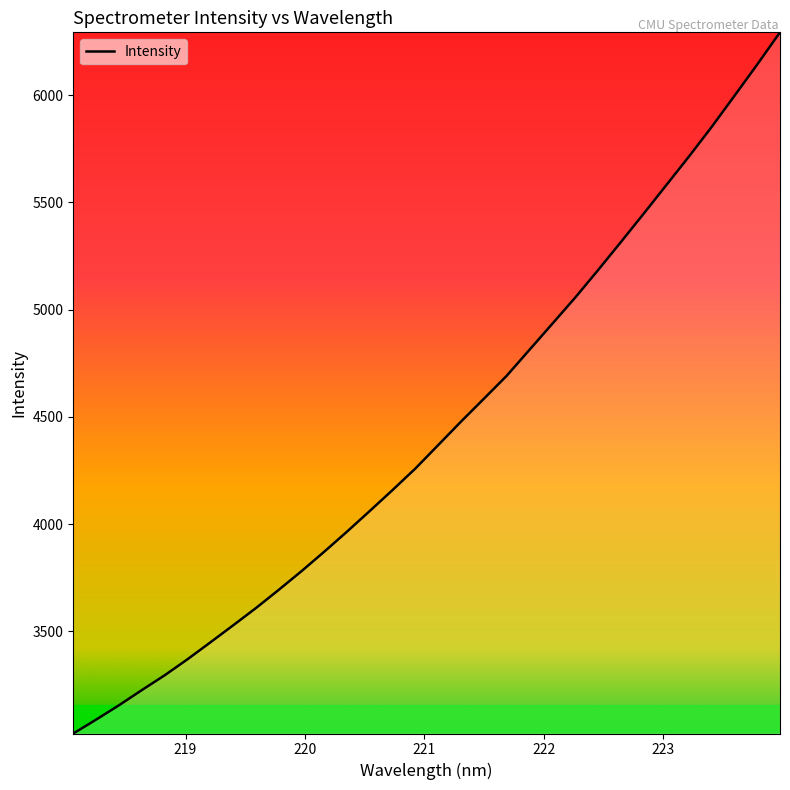

What is the maximum value shown in the chart?

6292.2